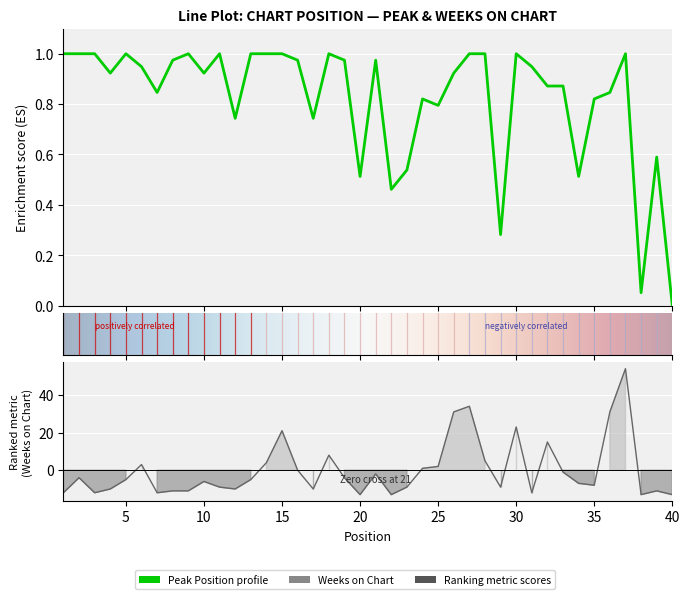

What is the difference between the highest and lowest values at 15?

20.0